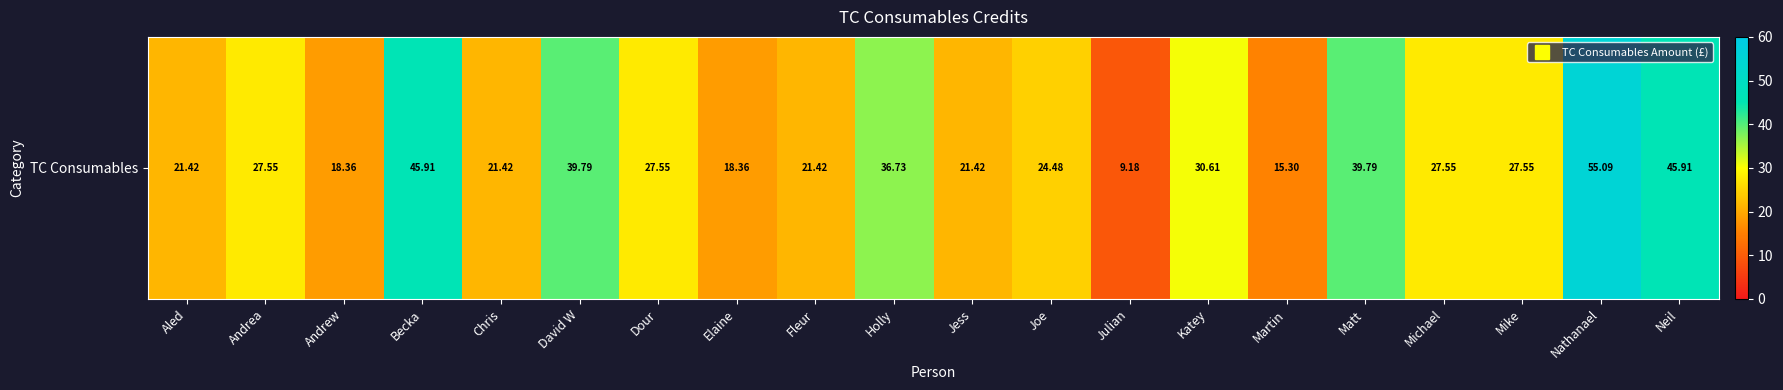

What is the maximum value shown in the chart?

55.1